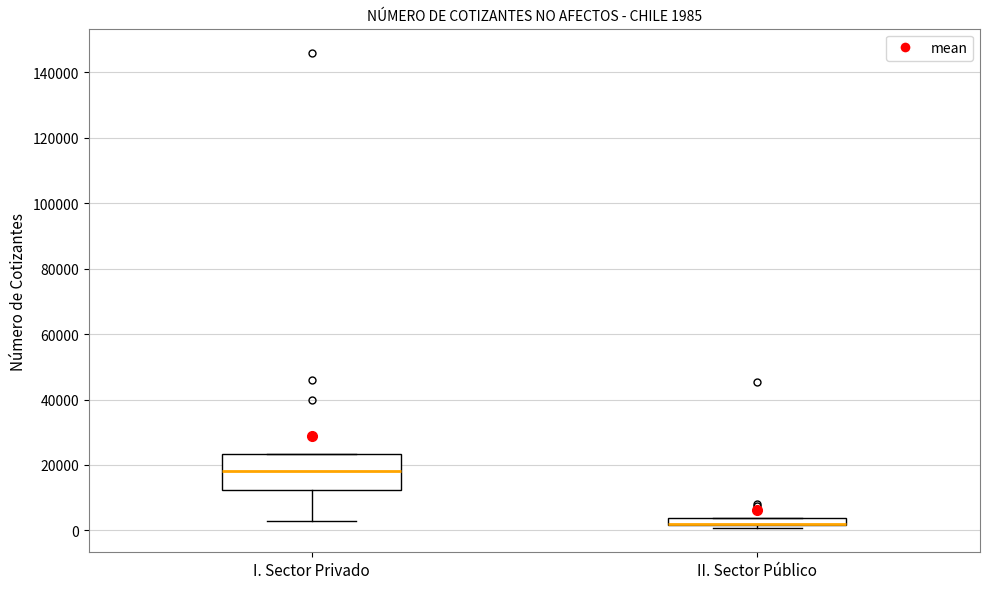

Which box is the tallest, from its lower edge to its upper edge?

I. Sector Privado